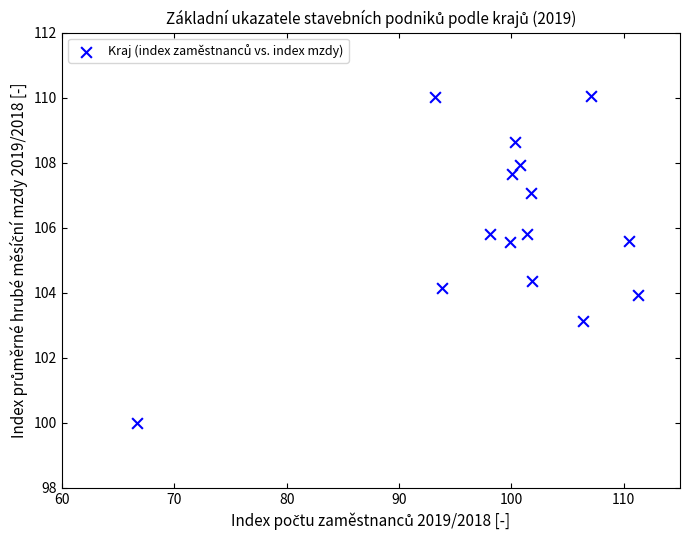

What is the range of X values (max minus min)?

44.6